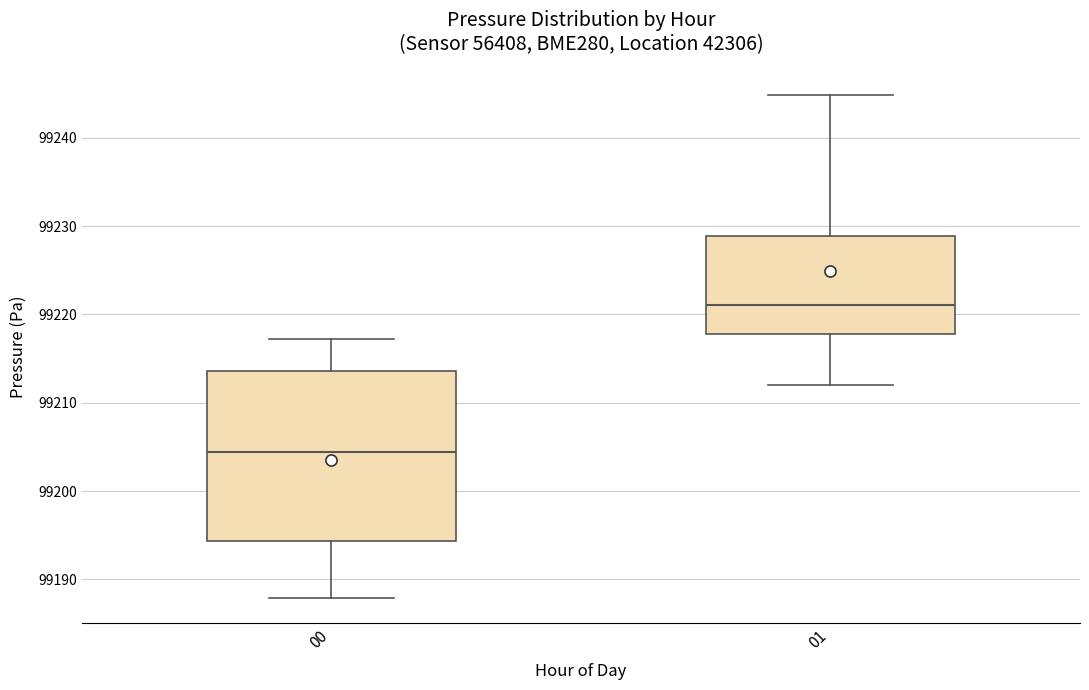

Reading left to right, read every box against the y-axis: the position of its median line, the range the box covers, and the ends of its whiskers. The values are not printed on the chart, so give them approximately, as read against the axis.

00: median 99204, box 99194 to 99214, whiskers 99188 to 99217
01: median 99221, box 99218 to 99229, whiskers 99212 to 99245